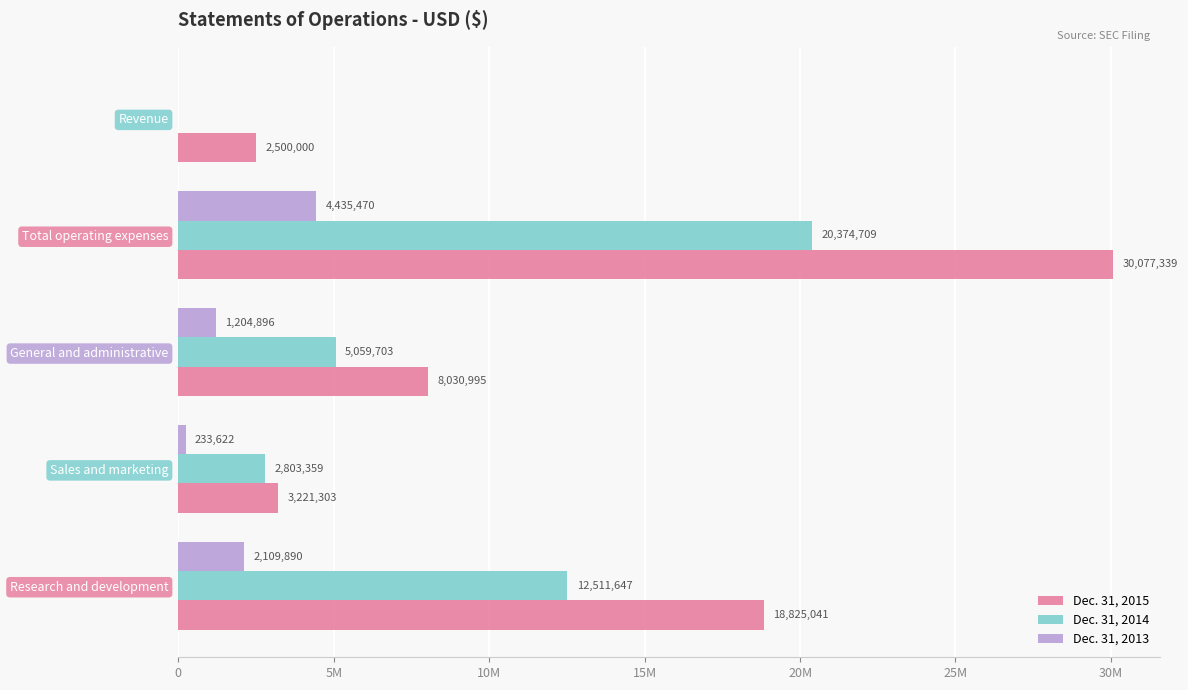

What are all the series names shown in the legend?

Dec. 31, 2015, Dec. 31, 2014, Dec. 31, 2013